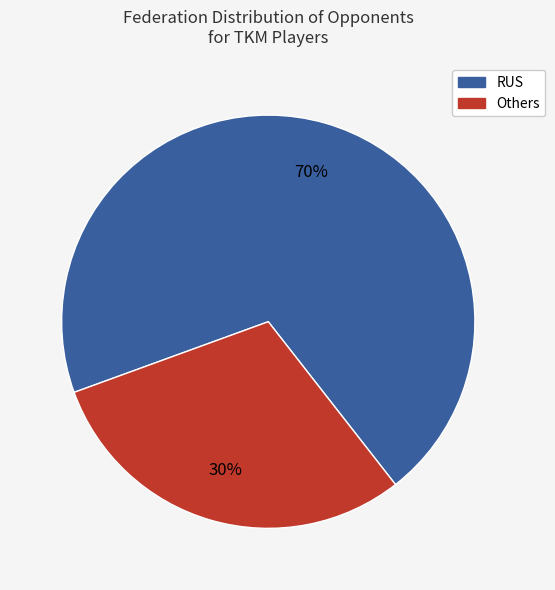

To the nearest percent, what is the difference between the largest and smallest slice percentages?

40%